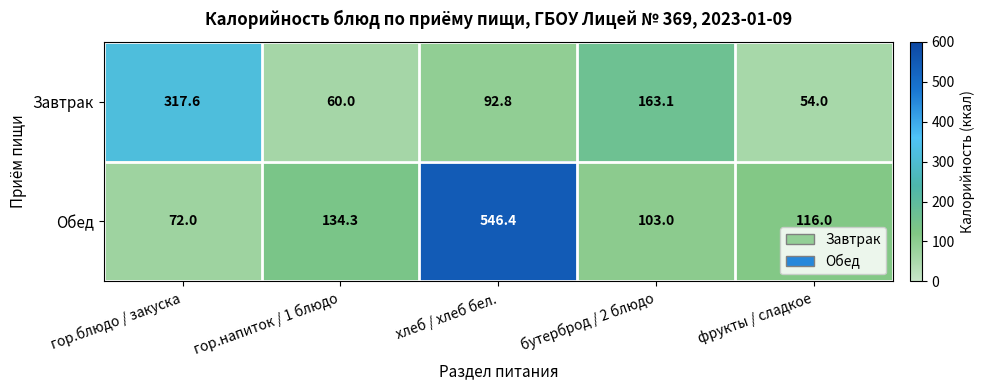

Which series has the largest range (max minus min)?

Обед